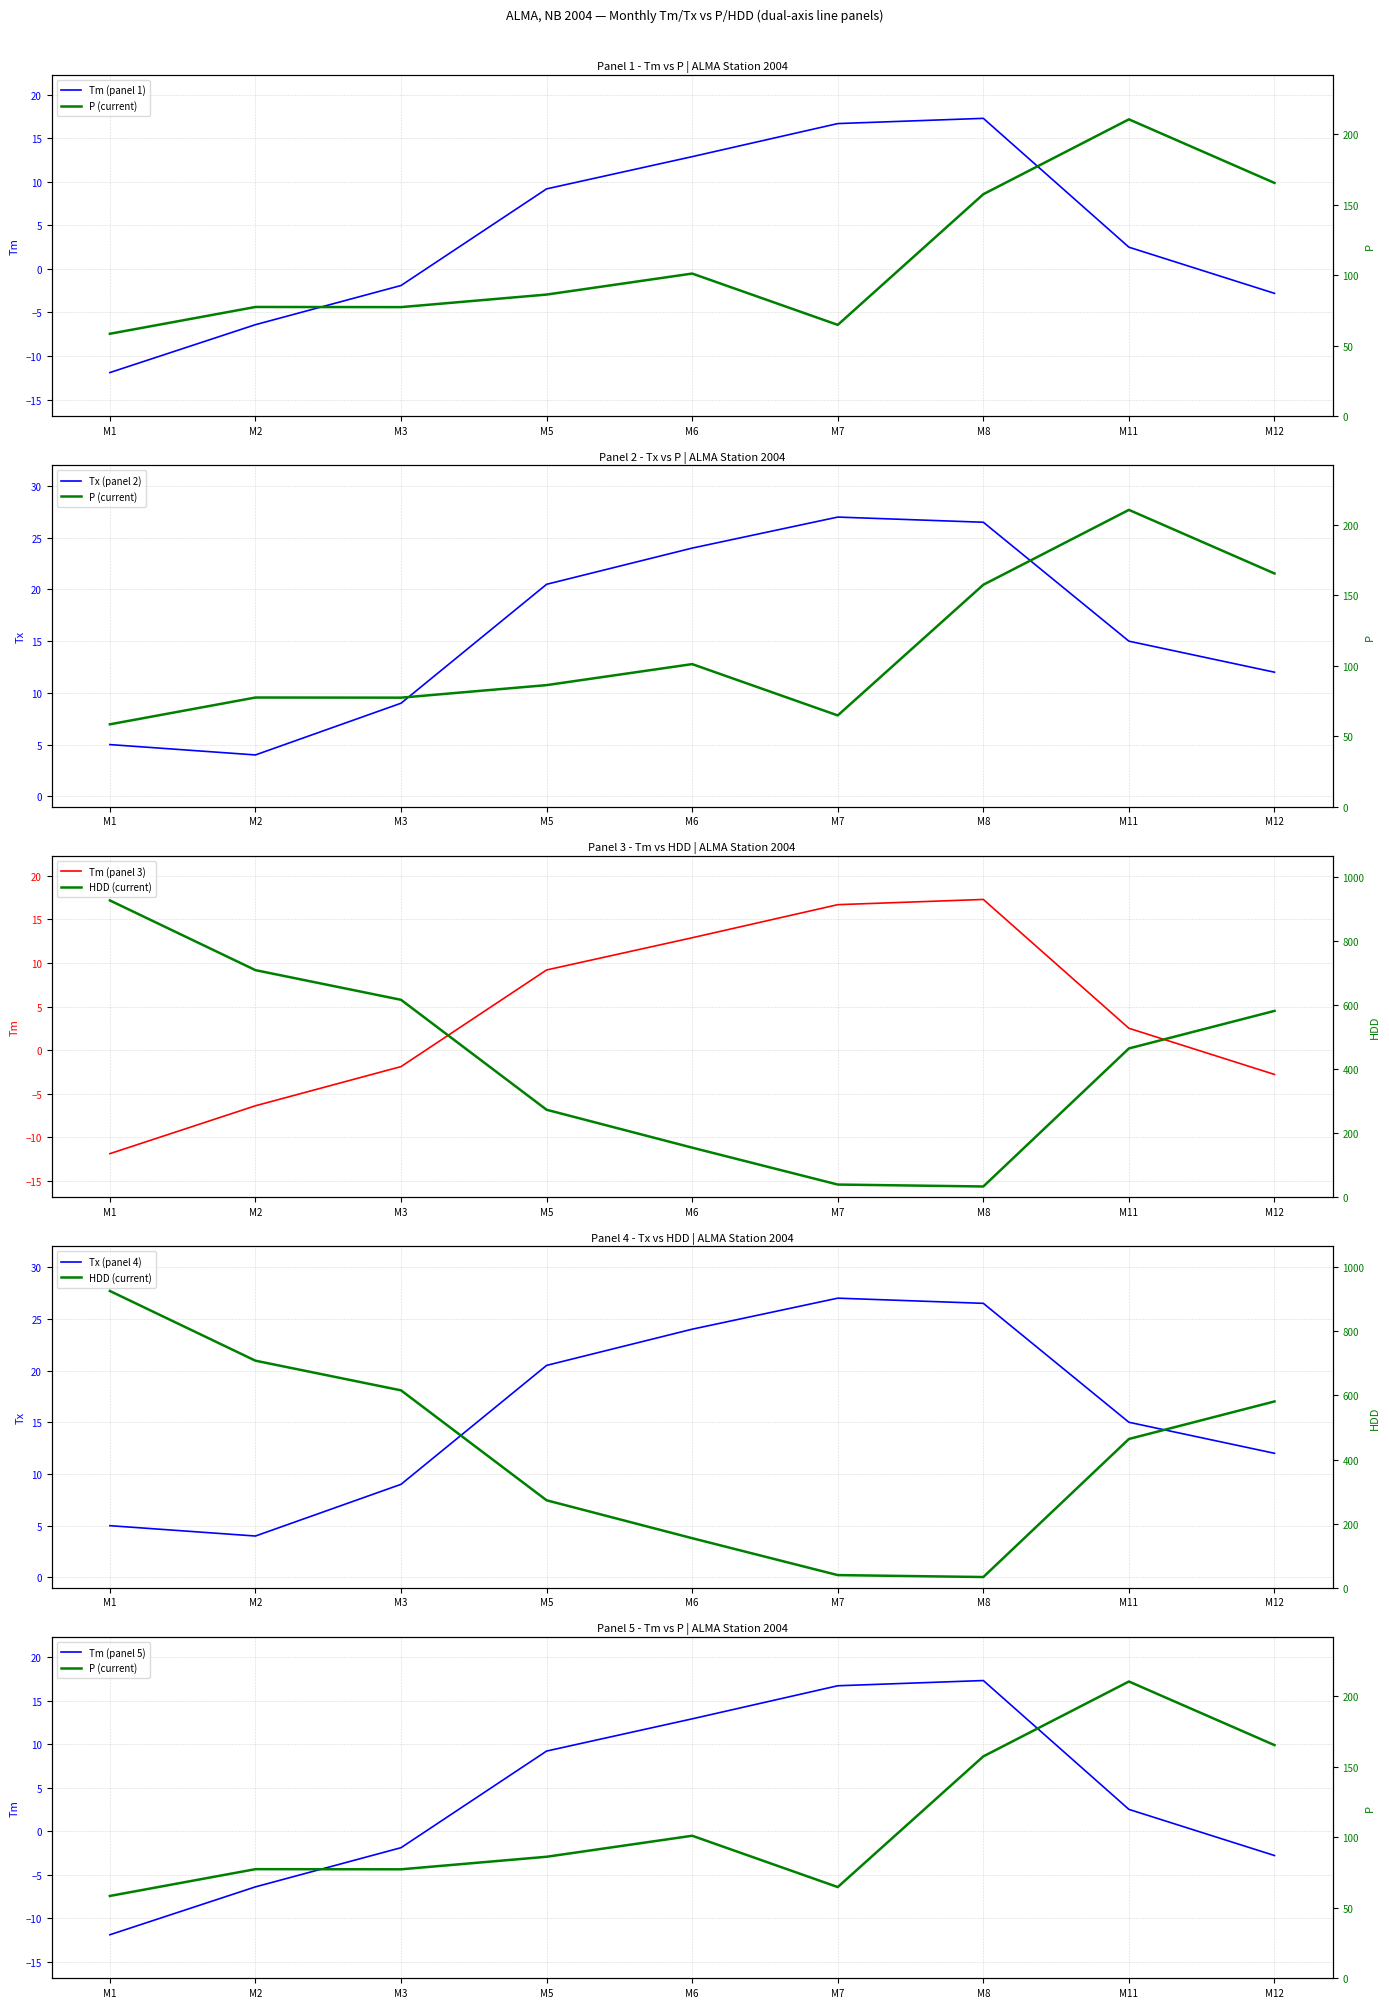

True or false: P and Tm intersect in this chart.

False